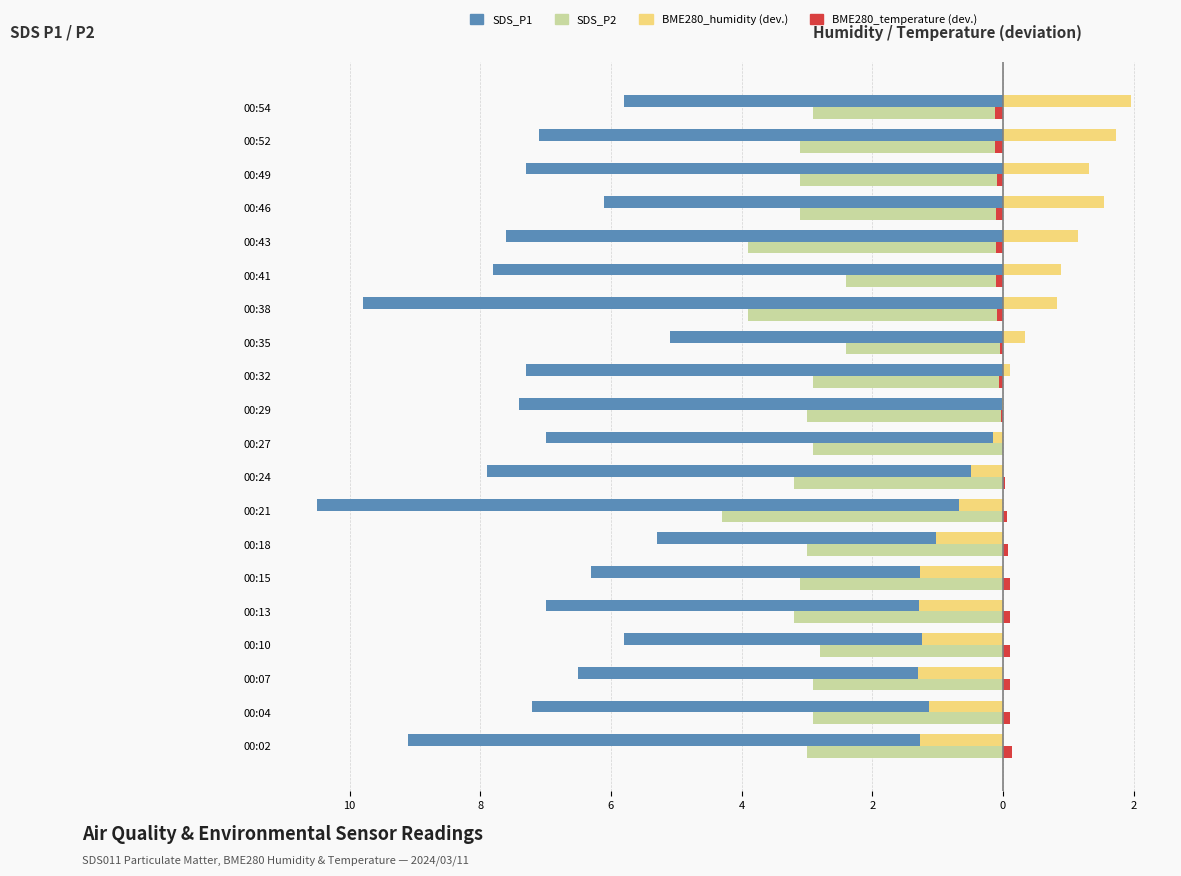

Count the number of categories in the chart.

20